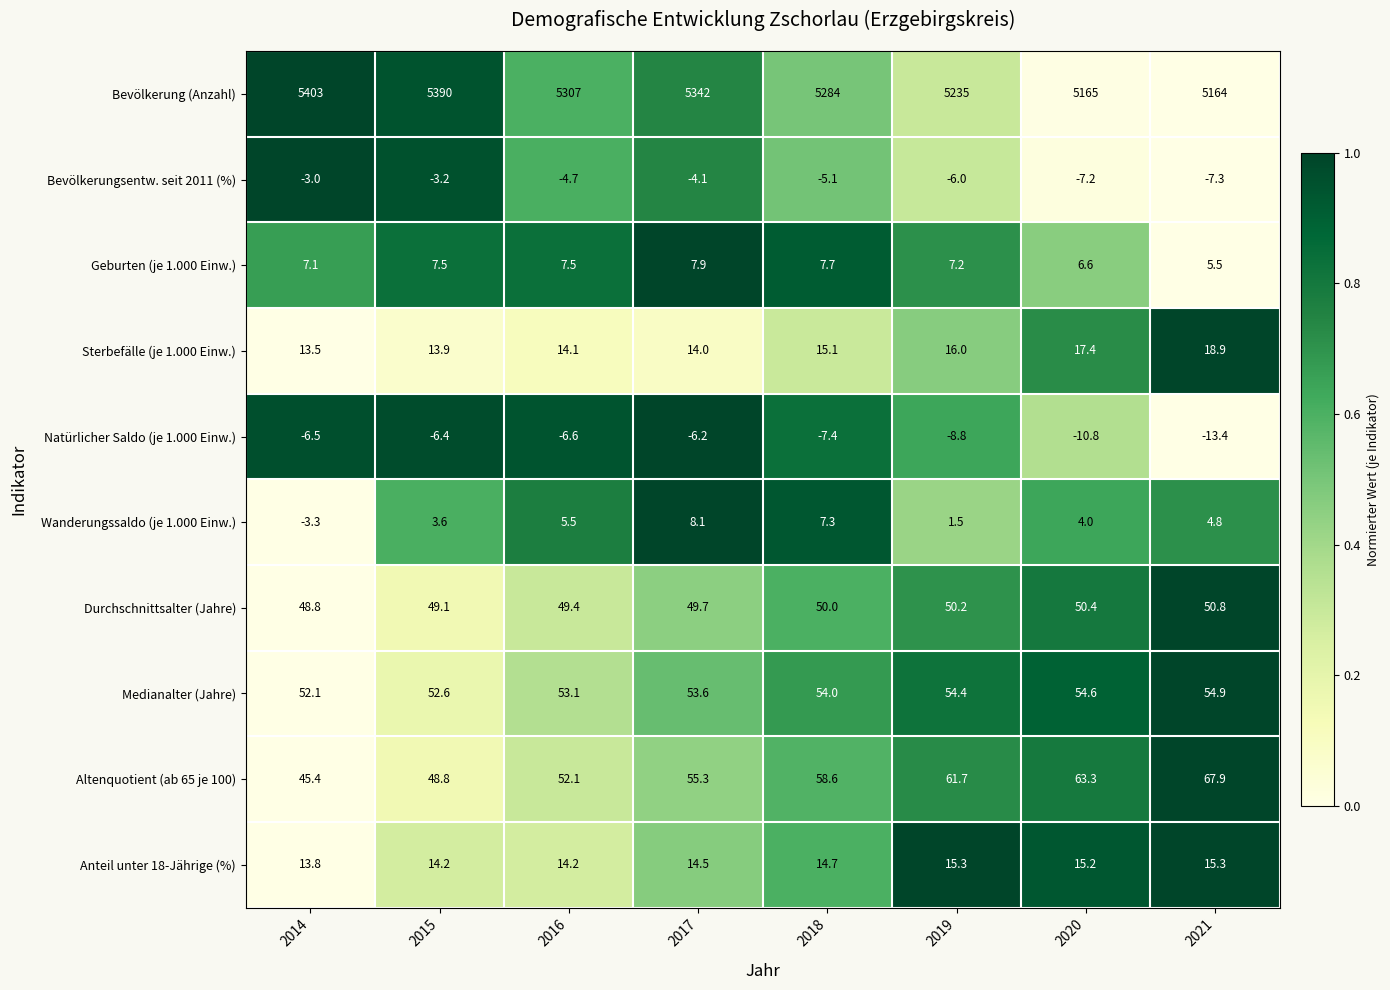

Which category has the lowest value across all series?

2021